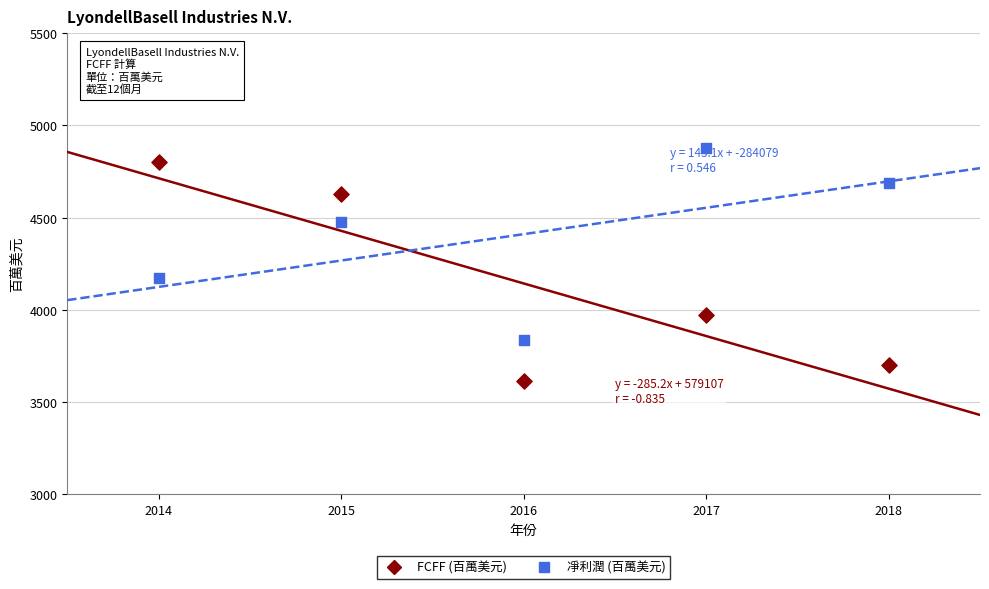

Which series has the widest spread of Y values?

FCFF (百萬美元)